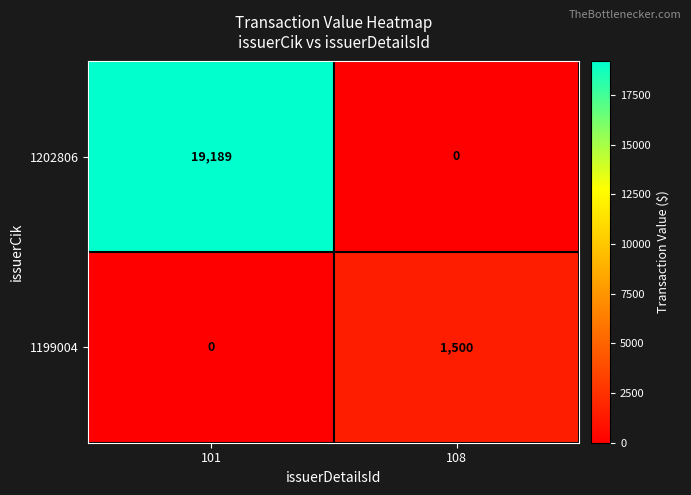

Rank the series by their maximum value, from lowest to highest.

1199004, 1202806